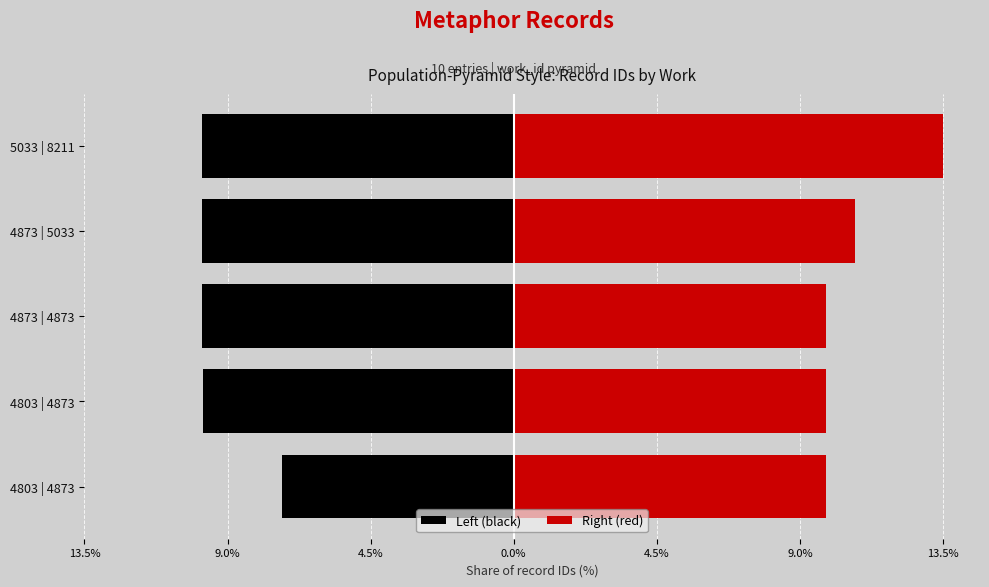

Between 4803 | 4873 and 5033 | 8211, which is larger?

4803 | 4873